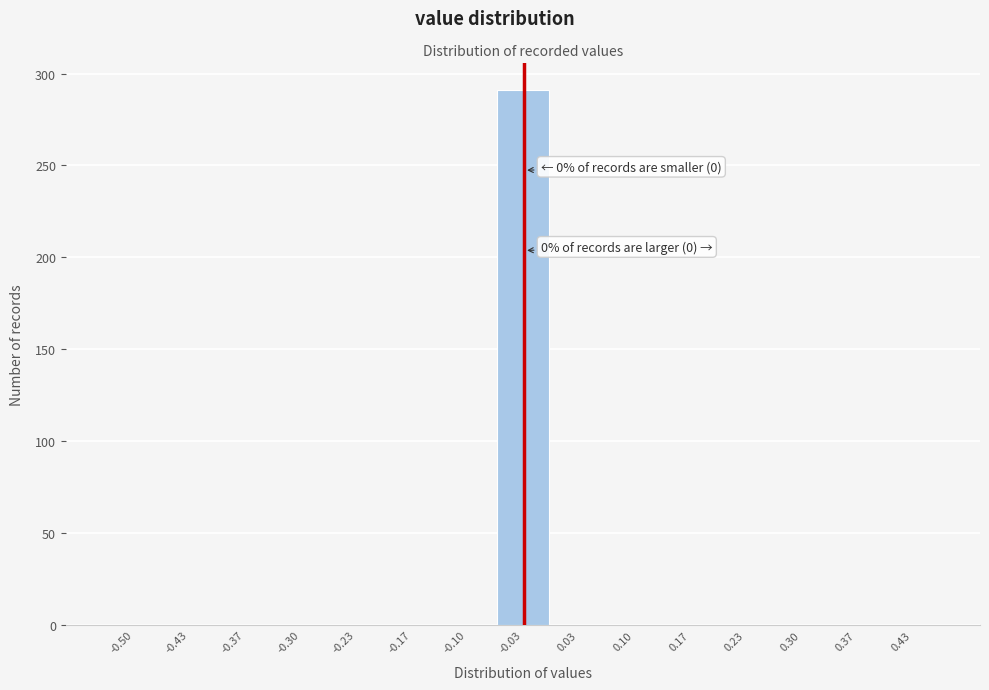

Reading left to right, extract all data points from this chart.

-0.50=0	-0.43=0	-0.37=0	-0.30=0	-0.23=0	-0.17=0	-0.10=0	-0.03=291	0.03=0	0.10=0	0.17=0	0.23=0	0.30=0	0.37=0	0.43=0